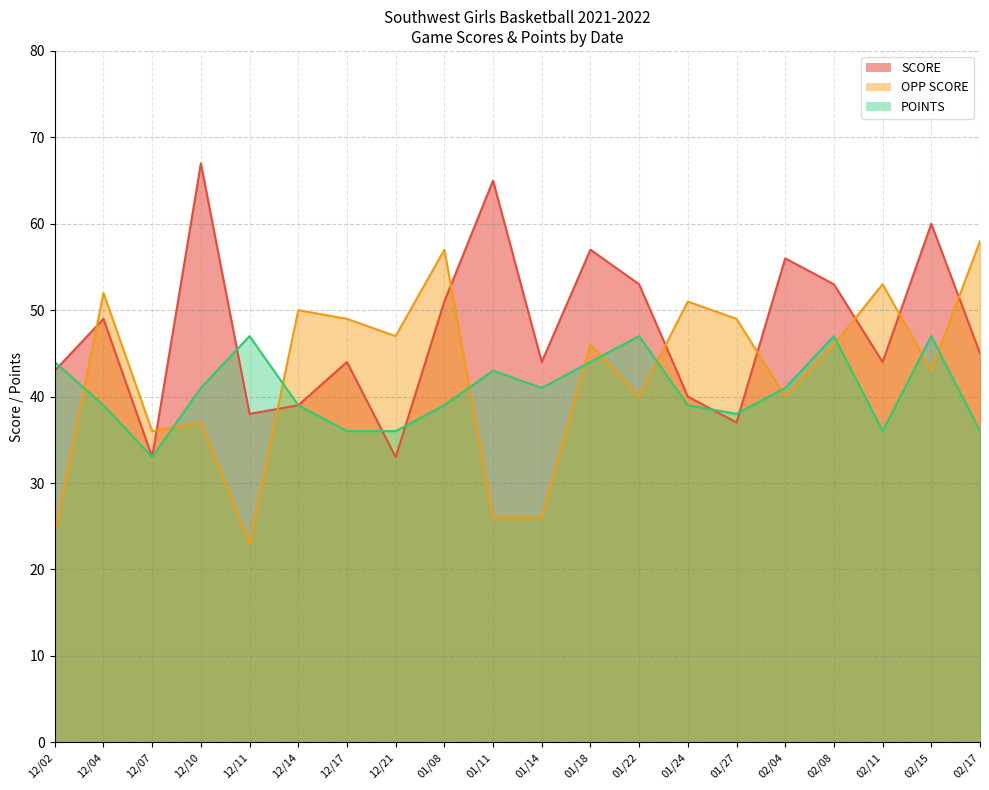

Which series ends up on top after the final intersection of OPP SCORE and SCORE?

OPP SCORE